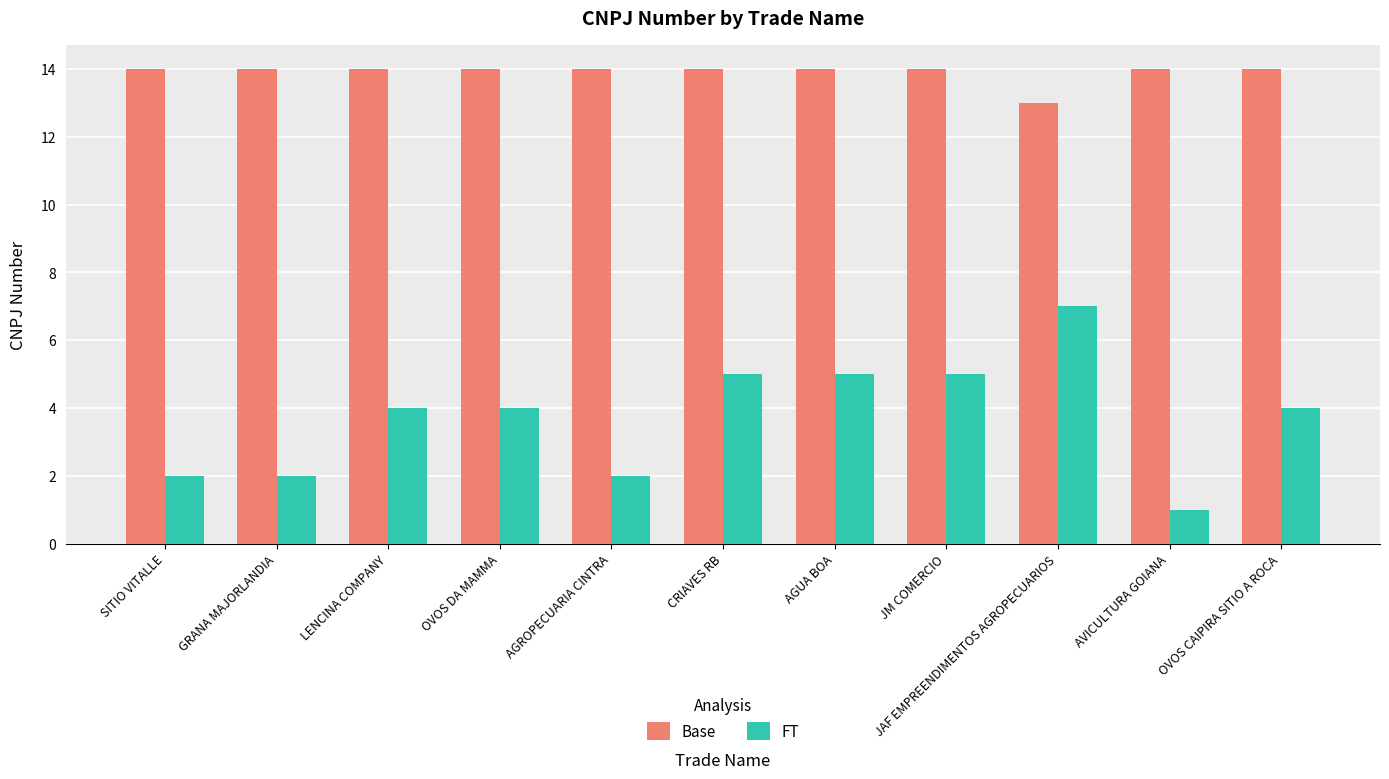

How many distinct data groups are displayed?

2